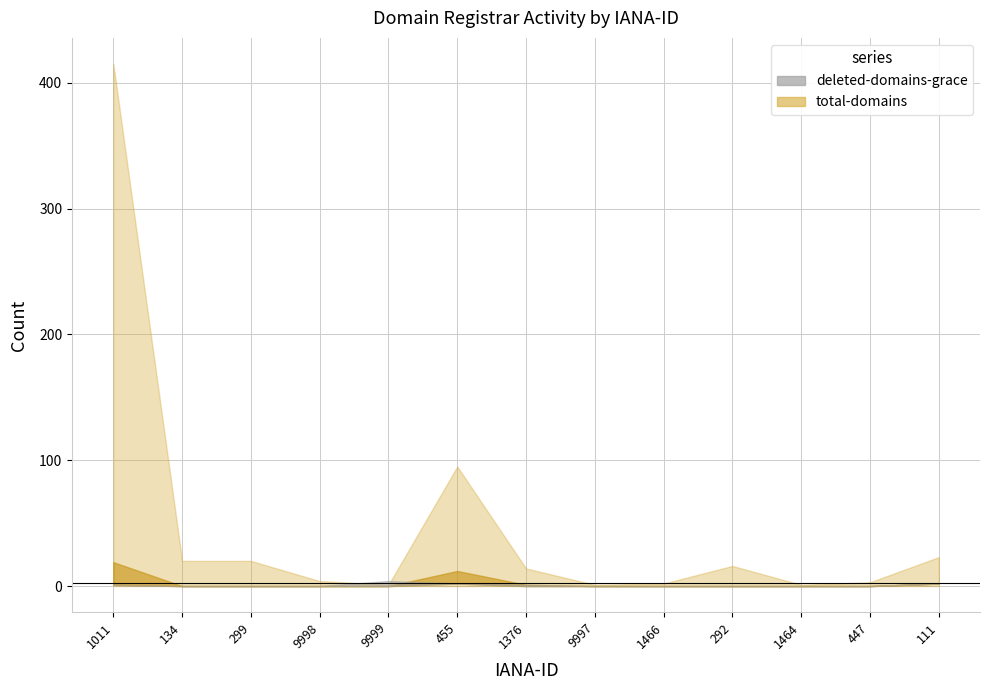

At how many categories does at least one series exceed 268?

1